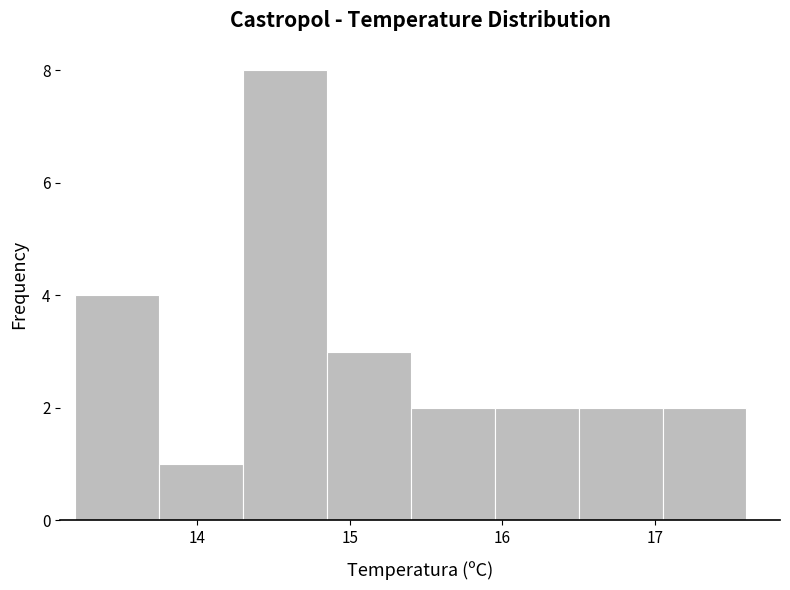

Reading left to right, list every bar in this chart as the range it spans on the x-axis followed by its height. Neither the bar edges nor the heights are printed on the chart, so give them approximately, as read against the axes.

13.20 to 13.75: 4
13.75 to 14.30: 1
14.30 to 14.85: 8
14.85 to 15.40: 3
15.40 to 15.95: 2
15.95 to 16.50: 2
16.50 to 17.05: 2
17.05 to 17.60: 2